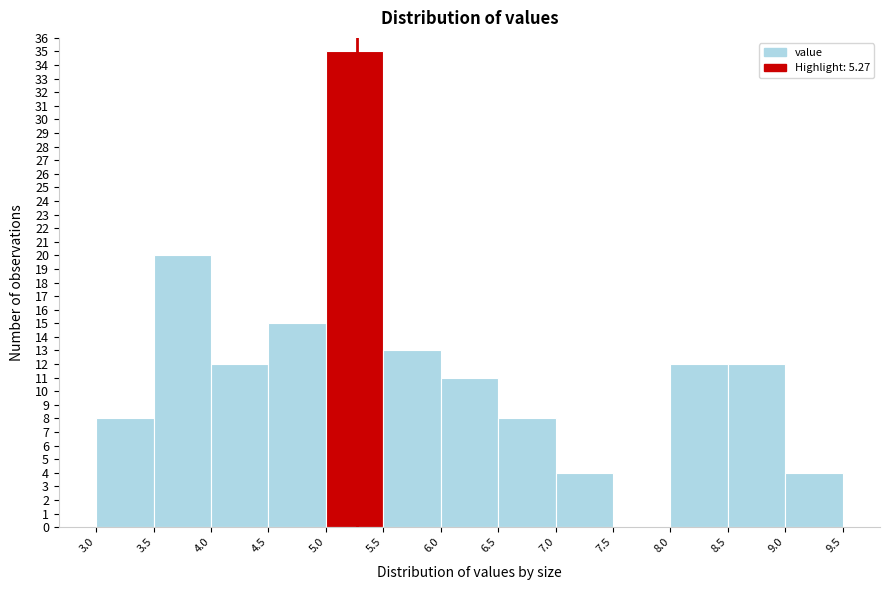

Reading left to right, transcribe this chart: for each bar, give the range it covers on the x-axis and its height. The values are not printed on the chart, so give them approximately, as read against the axis.

3.0 to 3.5: 8
3.5 to 4.0: 20
4.0 to 4.5: 12
4.5 to 5.0: 15
5.0 to 5.5: 35
5.5 to 6.0: 13
6.0 to 6.5: 11
6.5 to 7.0: 8
7.0 to 7.5: 4
7.5 to 8.0: 0
8.0 to 8.5: 12
8.5 to 9.0: 12
9.0 to 9.5: 4